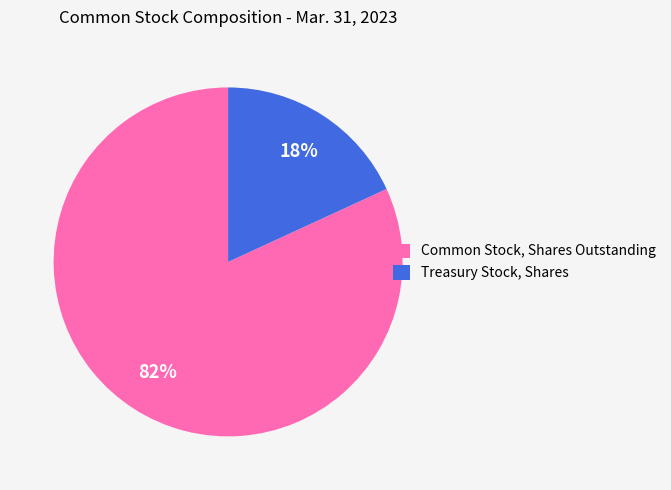

Which category has the biggest portion of the pie?

Common Stock, Shares Outstanding